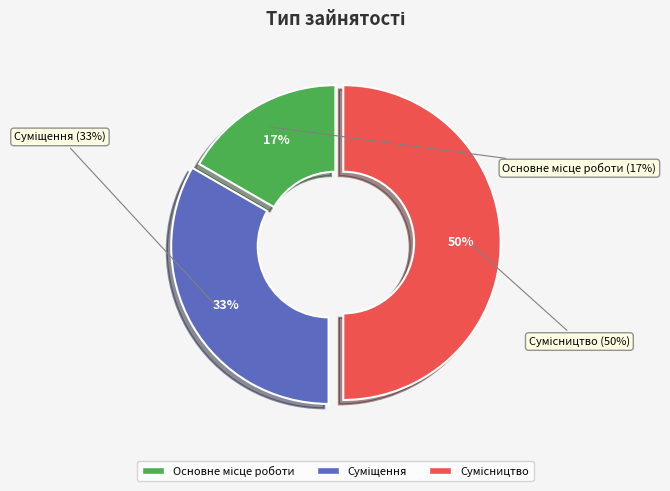

Does Основне місце роботи represent more than half of the total?

No